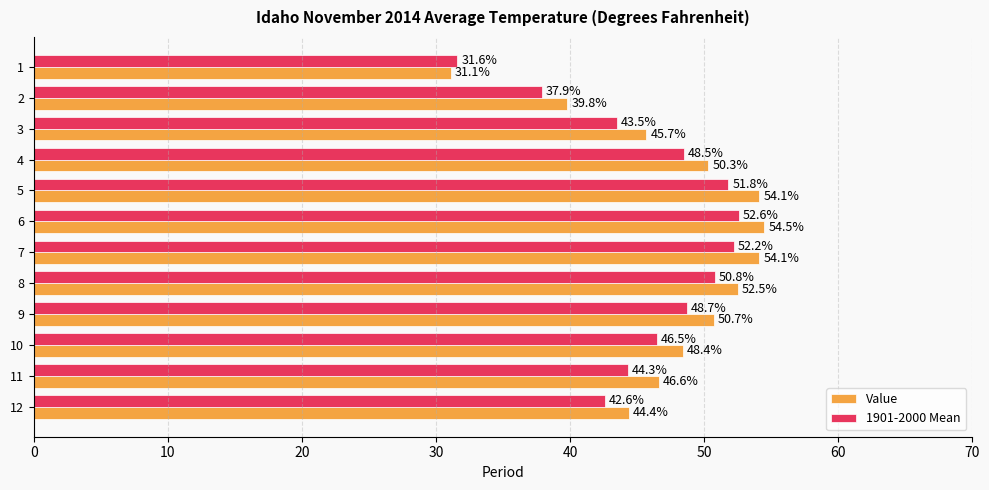

At which label is 1901-2000 Mean closest to 42?

12